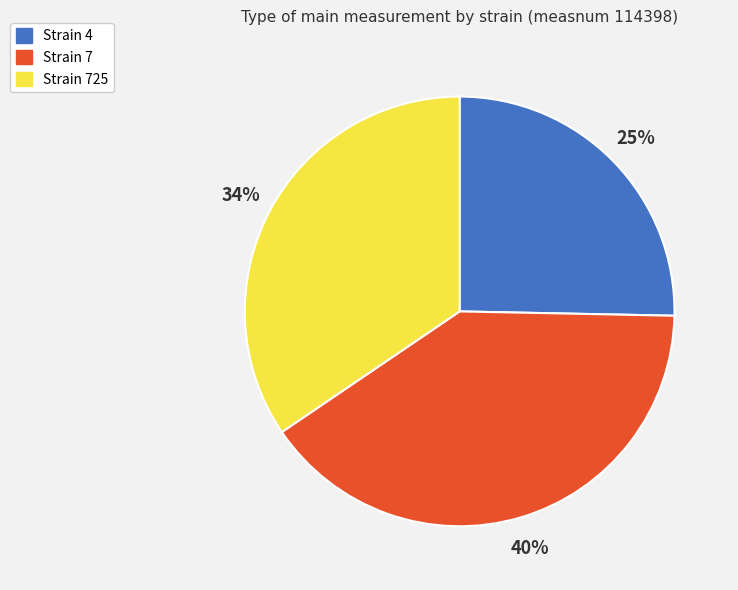

Which has a higher value, Strain 7 or Strain 725?

Strain 7